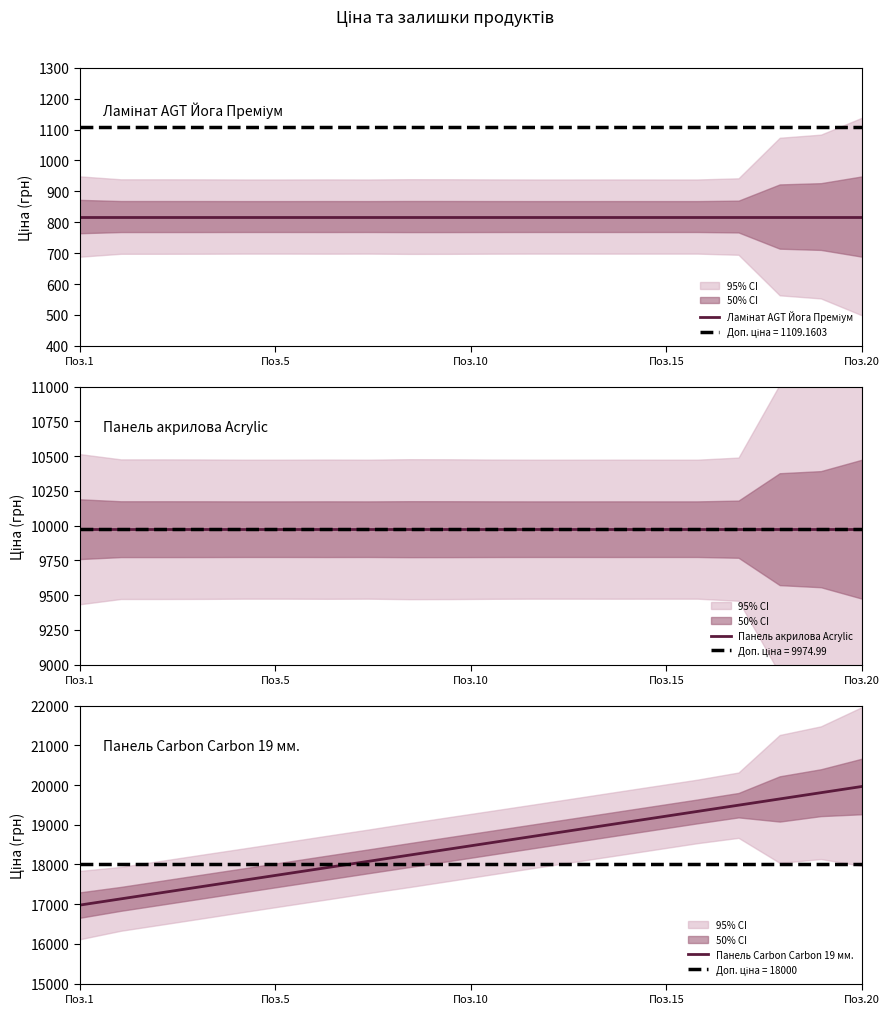

What is the lowest value of the Ламінат AGT Йога Преміум series?

818.5